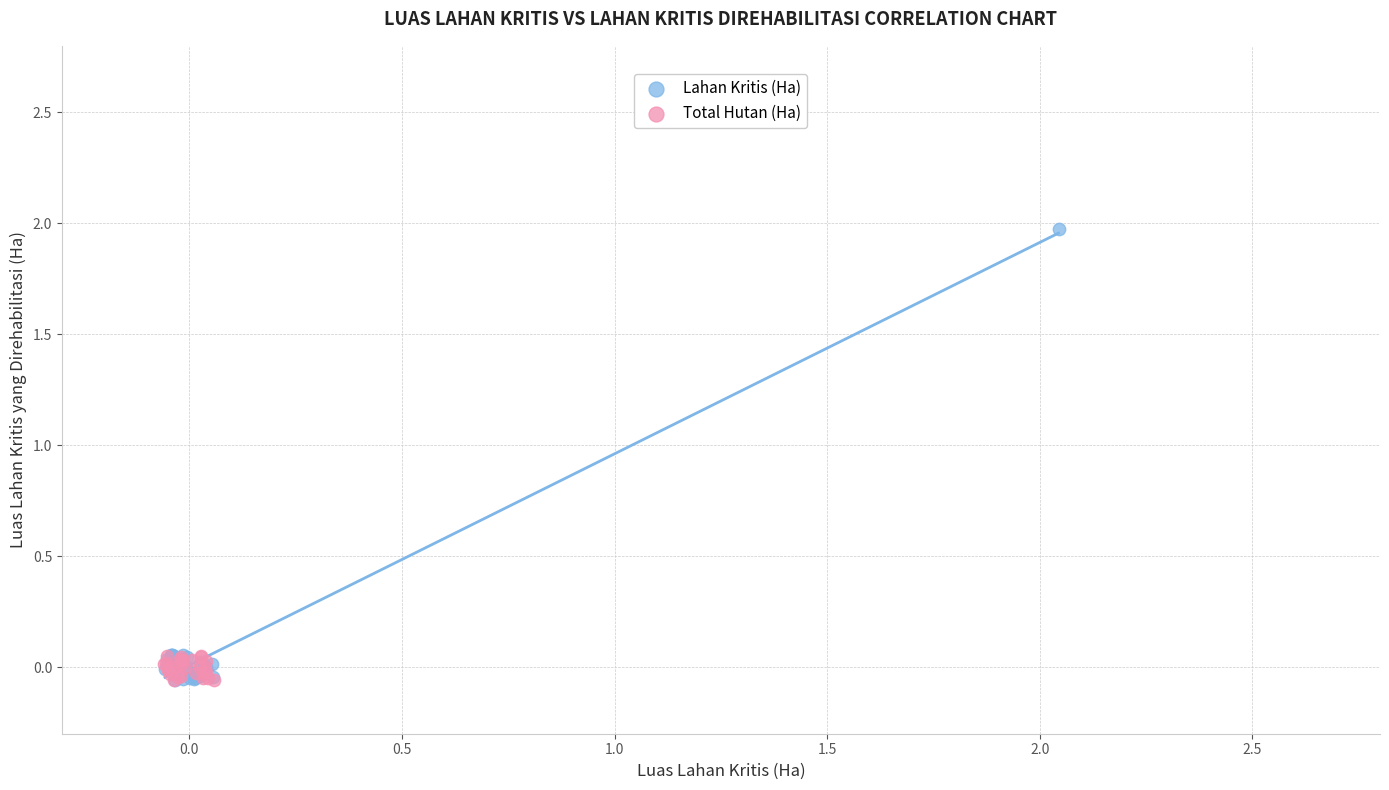

What are all the series names shown in the legend?

Lahan Kritis (Ha), Total Hutan (Ha)